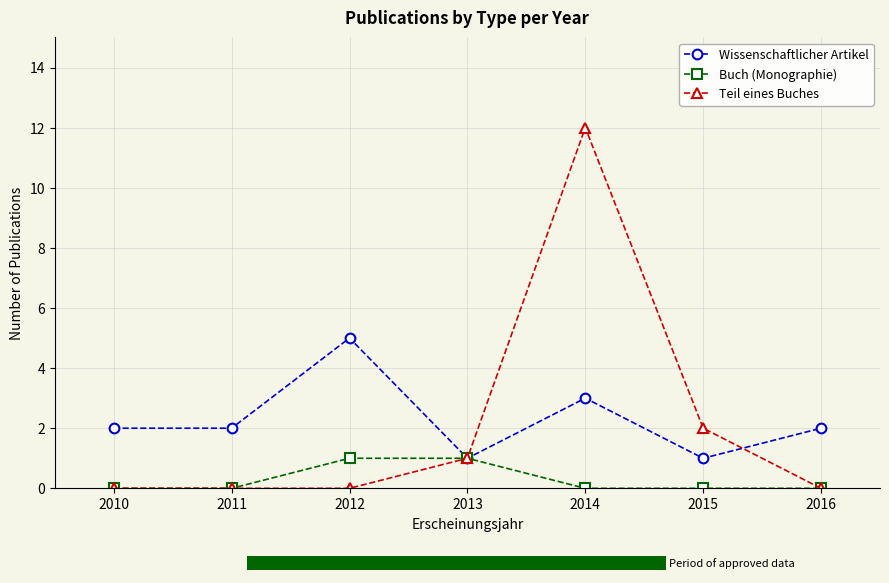

Does the chart contain any negative values?

No